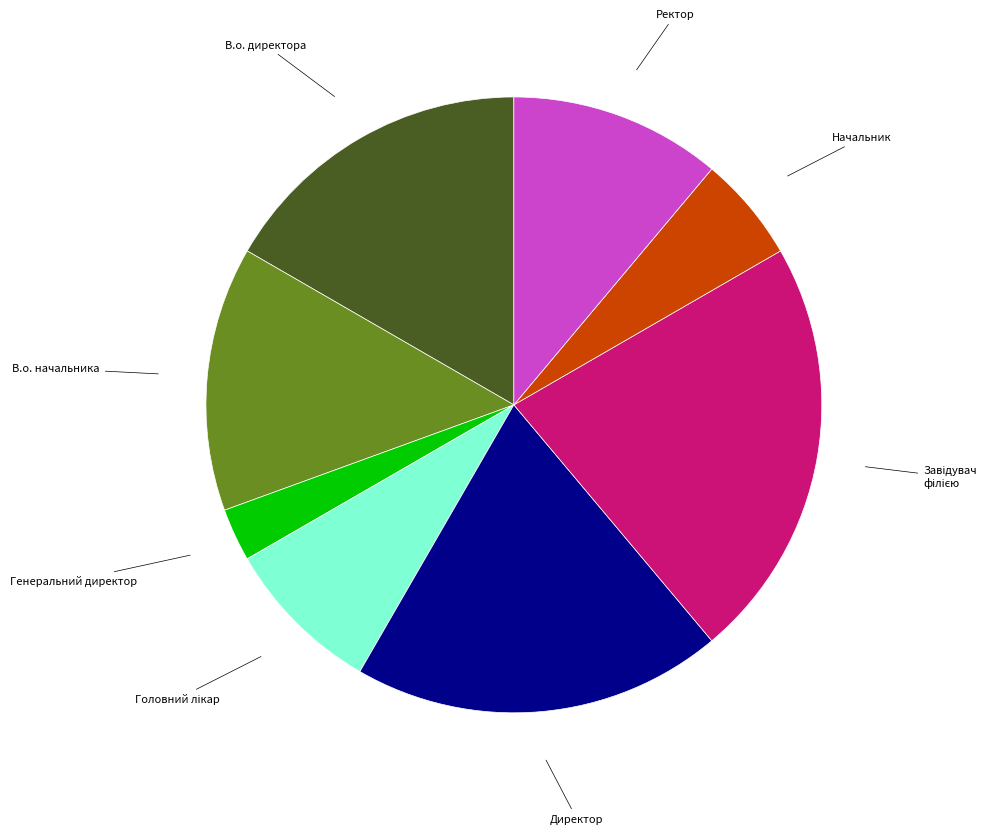

What is the ratio of the value at Генеральний директор to the value at Начальник?

0.5